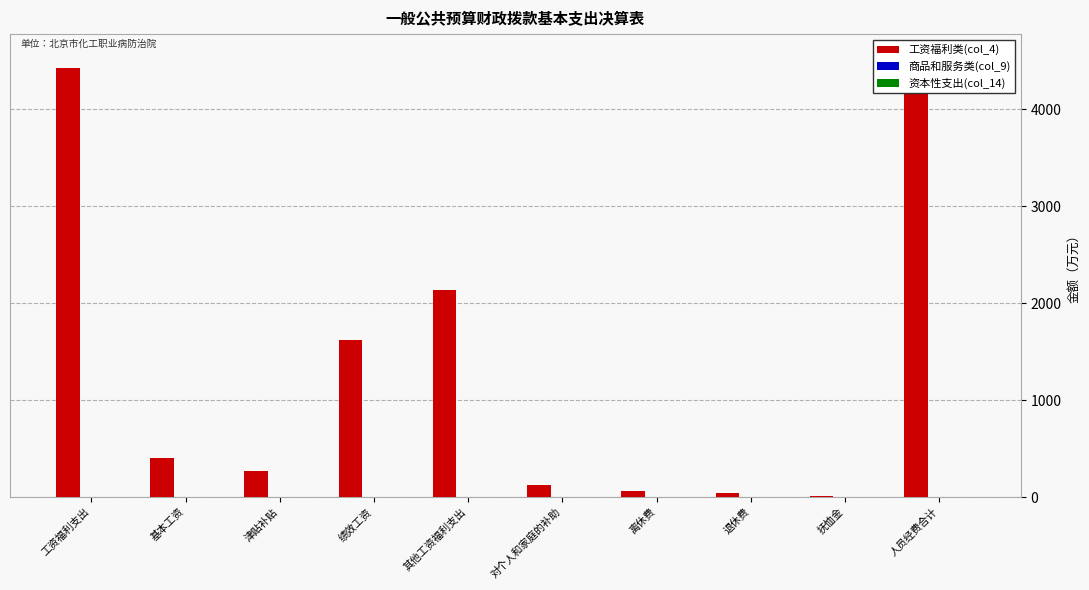

At how many categories does at least one series exceed 1884?

3